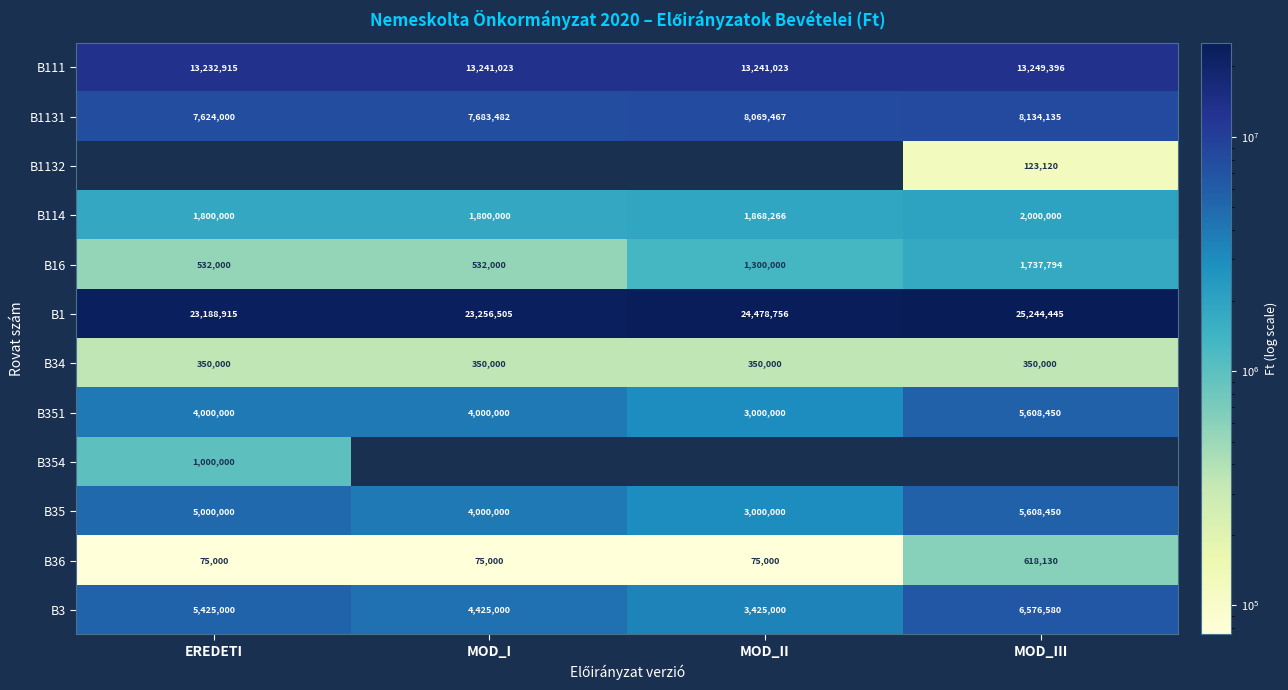

Which series has the largest range (max minus min)?

B3